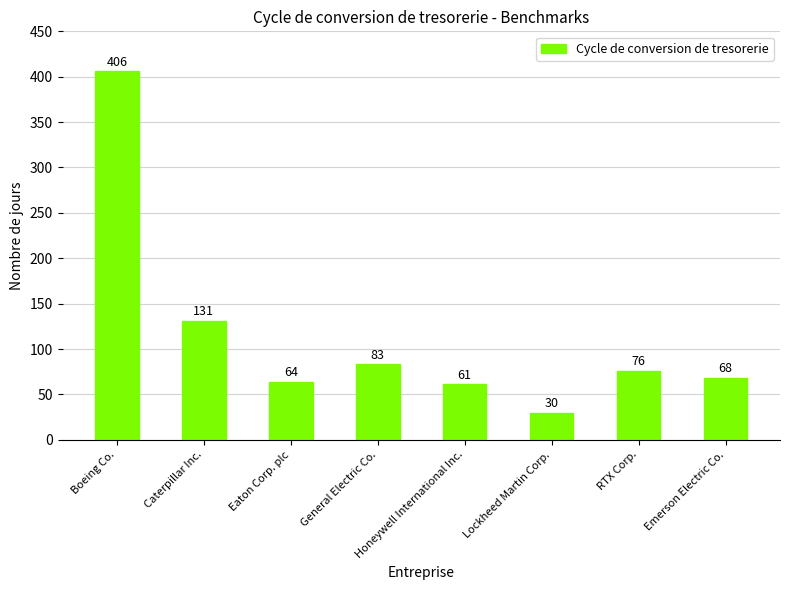

What is the minimum value shown in the chart?

30